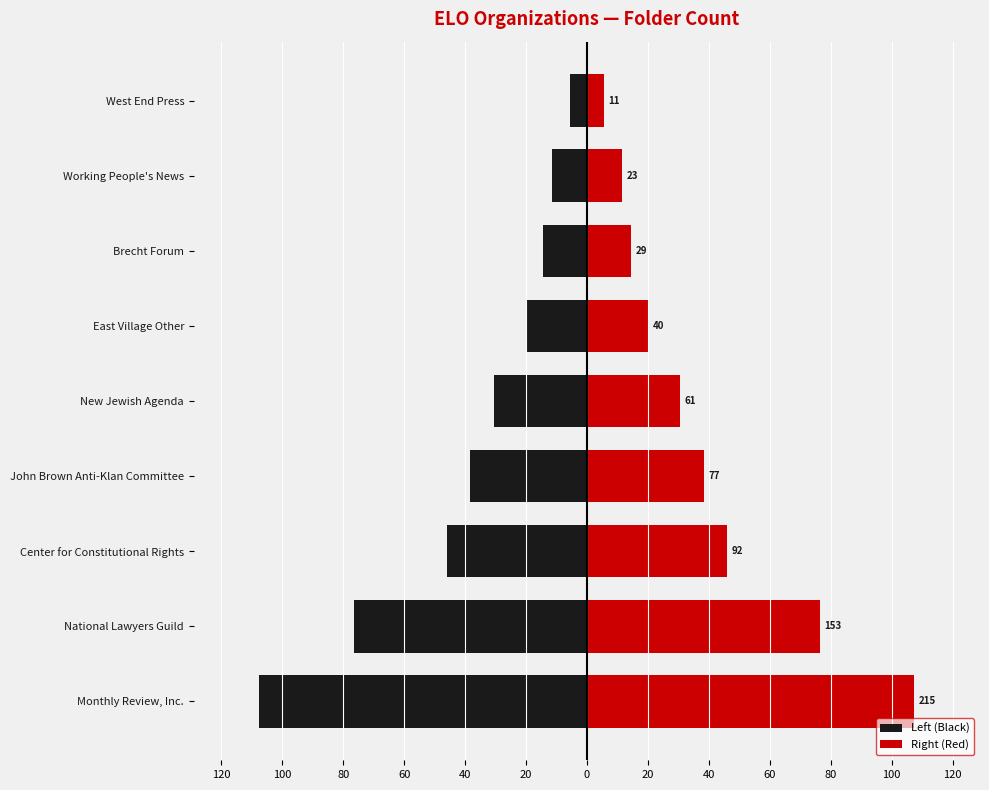

What is the difference between the maximum and second lowest values in the Left (Black) series?

71.0